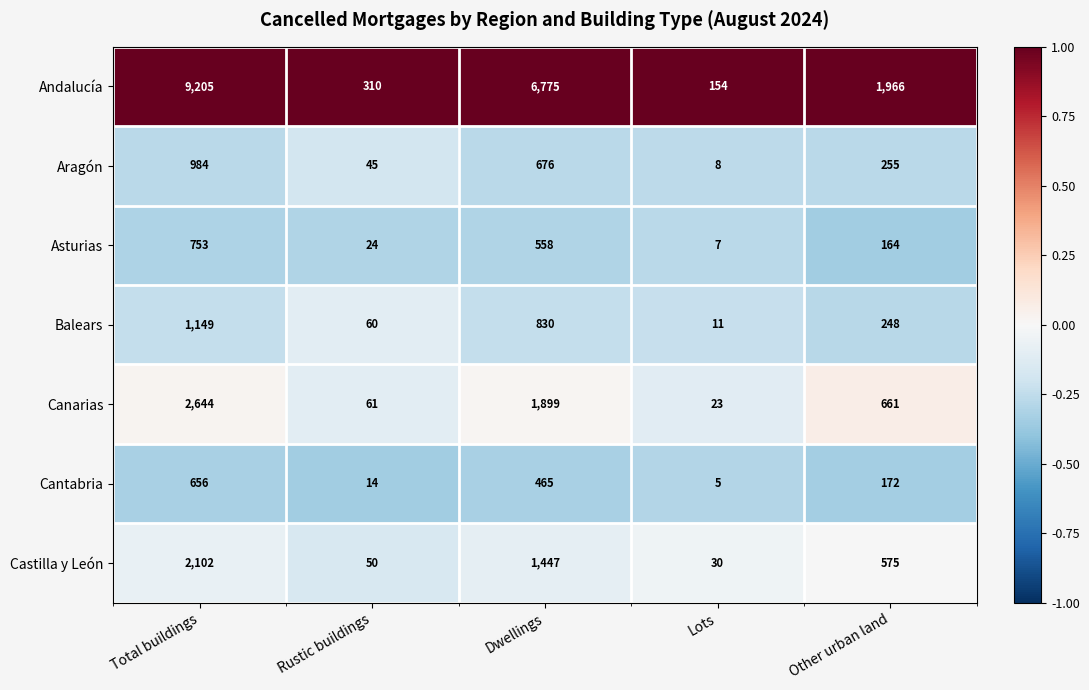

The value of Canarias at Rustic buildings is 61. True or false?

True